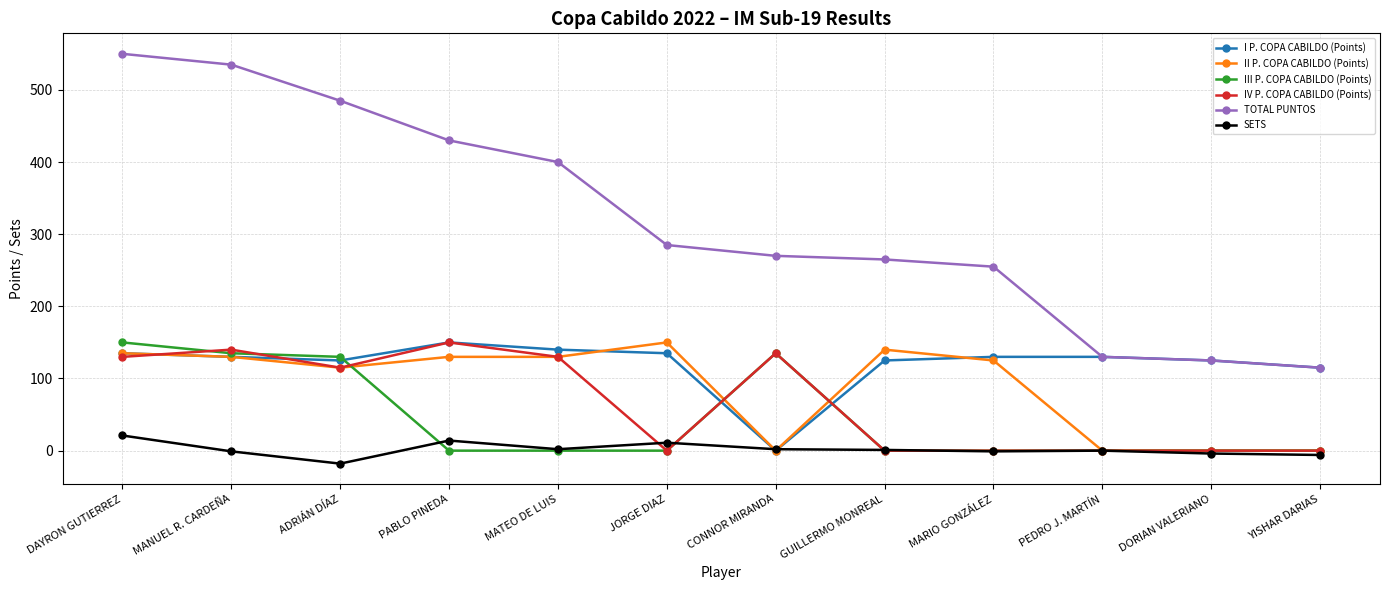

Which series has the largest total across all categories?

TOTAL PUNTOS